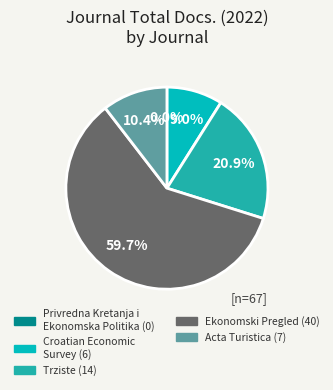

What portion of the pie excludes Acta Turistica?

89.6%